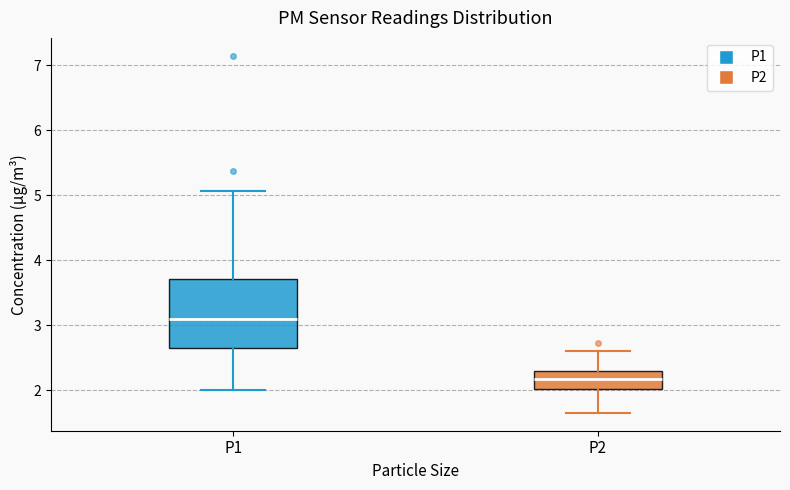

Which box is the tallest, from its lower edge to its upper edge?

P1